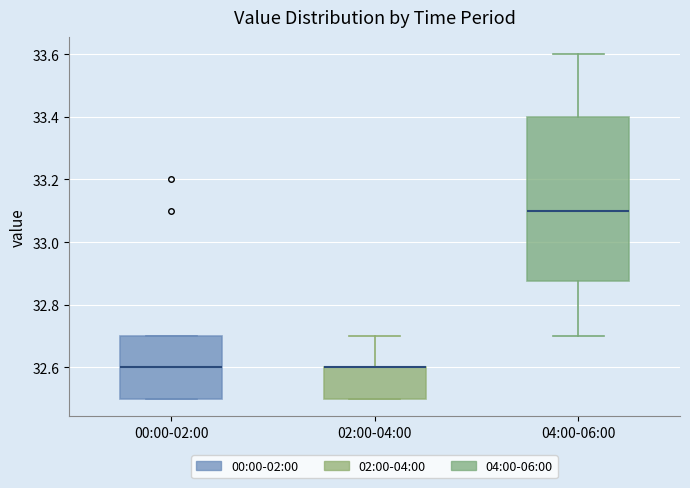

Where does the lower whisker of the box for 04:00-06:00 end on the y-axis? The values are not printed on the chart, so give them approximately, as read against the axis.

32.70